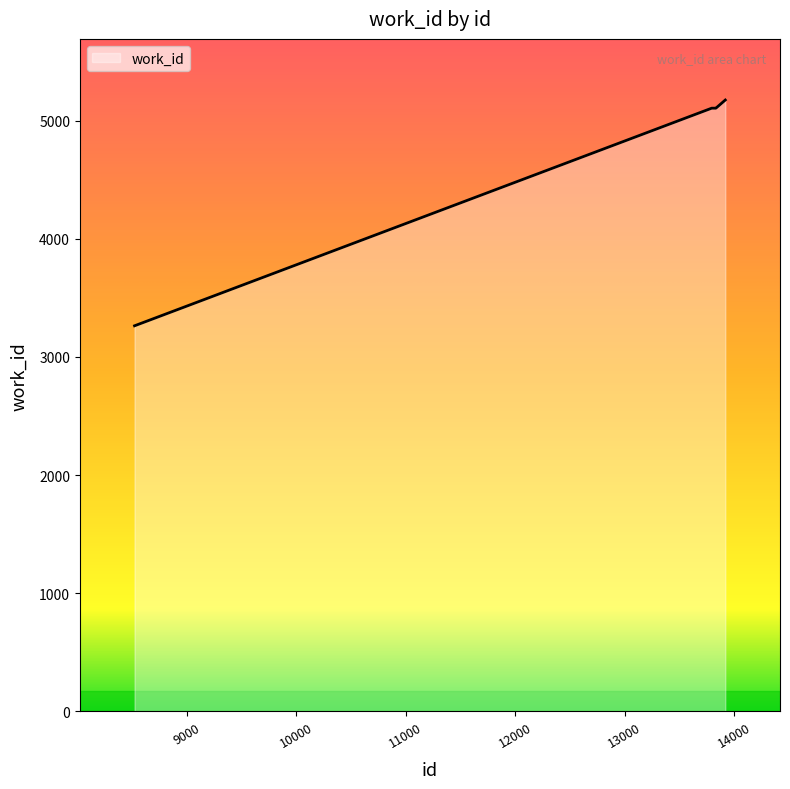

What is the difference between the maximum and minimum values?

1911